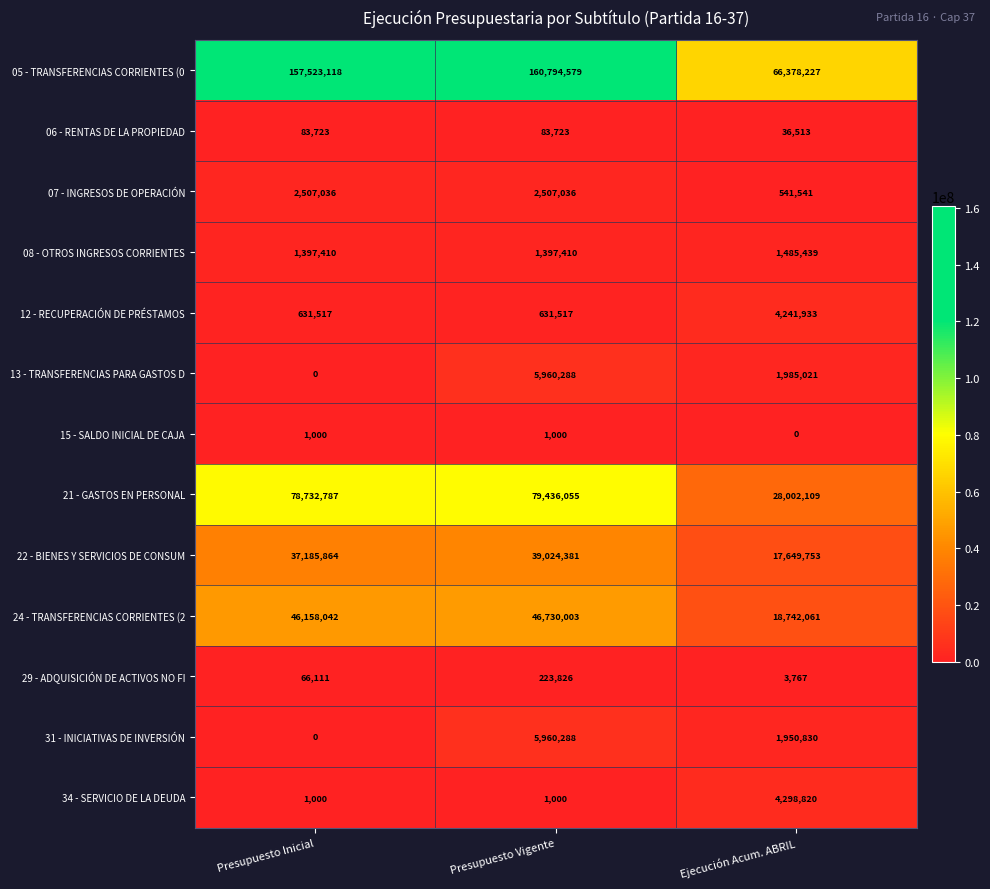

Where does the 31 - INICIATIVAS DE INVERSIÓN series first go above 1950830?

Presupuesto Vigente